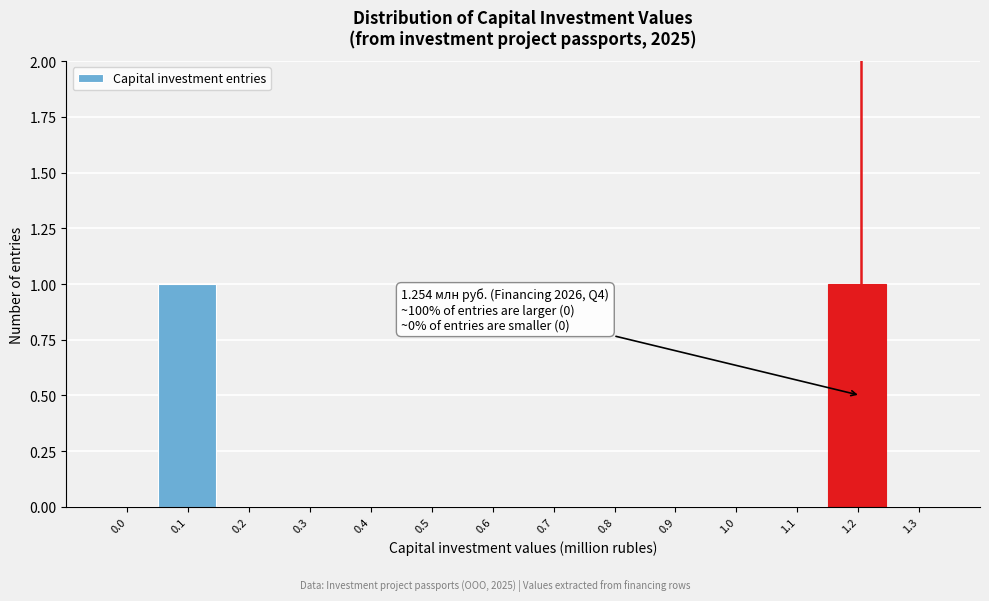

Reading left to right, what are all the values shown in this chart?

0.0=0	0.1=1	0.2=0	0.3=0	0.4=0	0.5=0	0.6=0	0.7=0	0.8=0	0.9=0	1.0=0	1.1=0	1.2=1	1.3=0